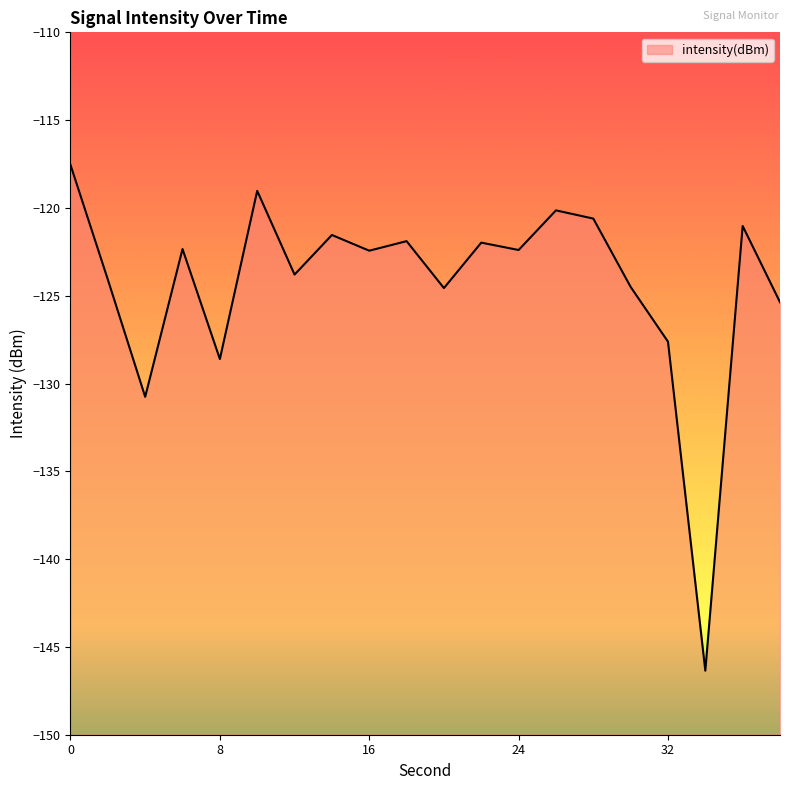

Where is the first local minimum?

4